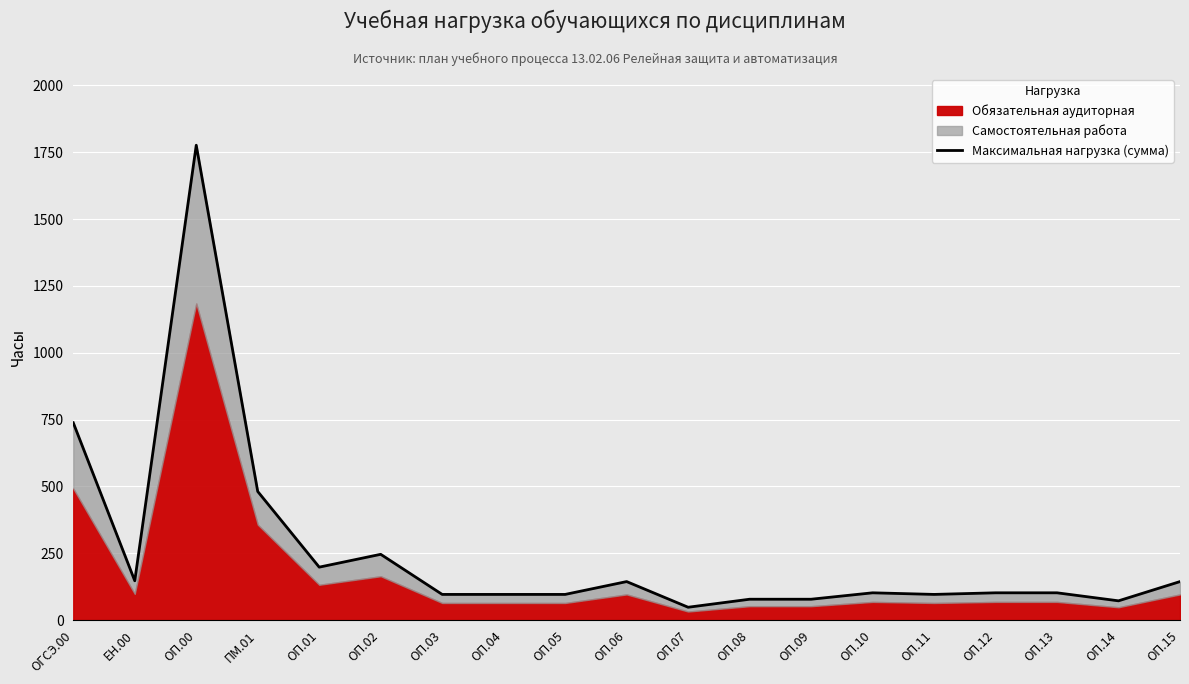

What is the sum of all values?

4840